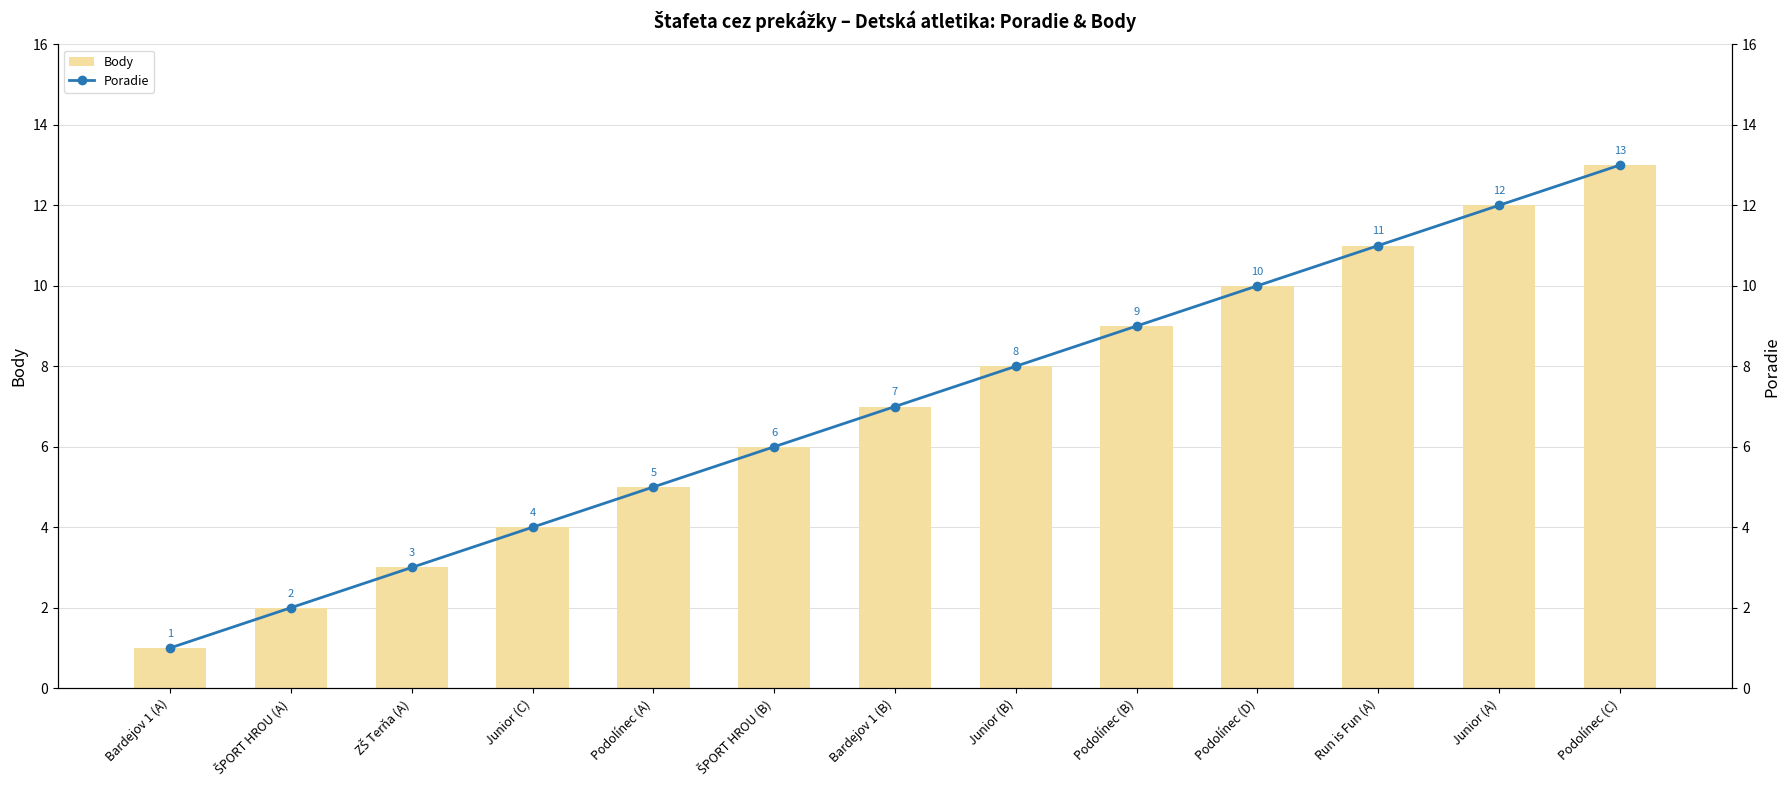

Where is Body nearest to the value 7?

Bardejov 1 (B)